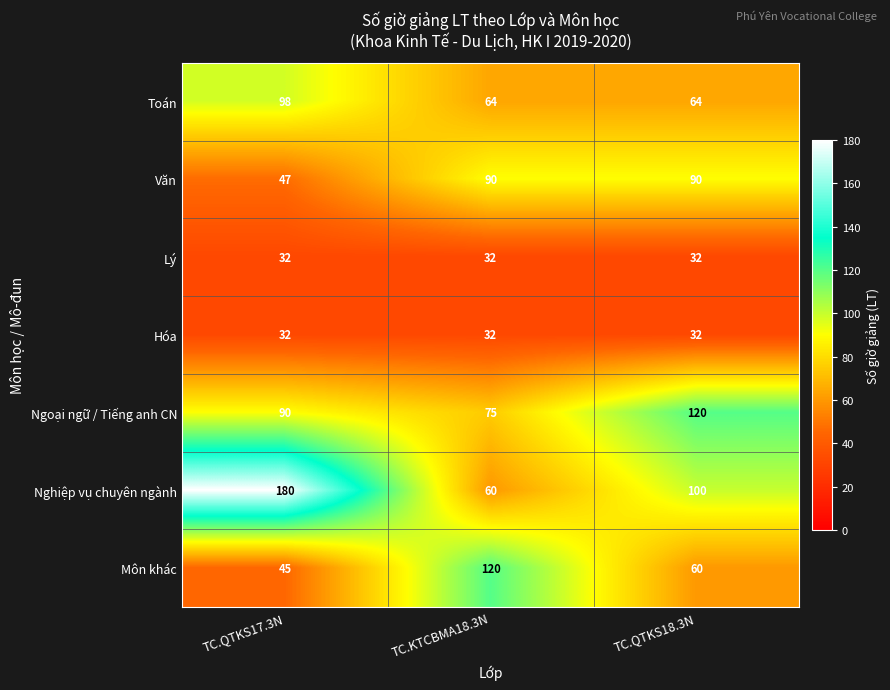

Where is Nghiệp vụ chuyên ngành nearest to the value 120?

TC.QTKS18.3N